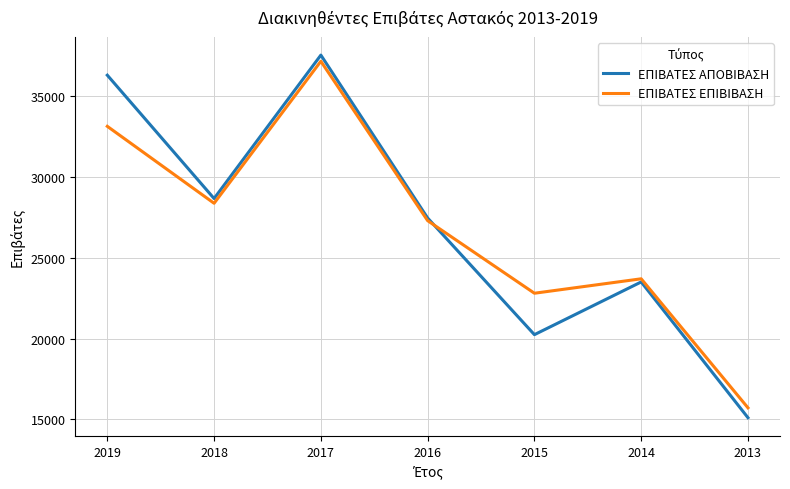

What is the minimum value shown in the chart?

15098